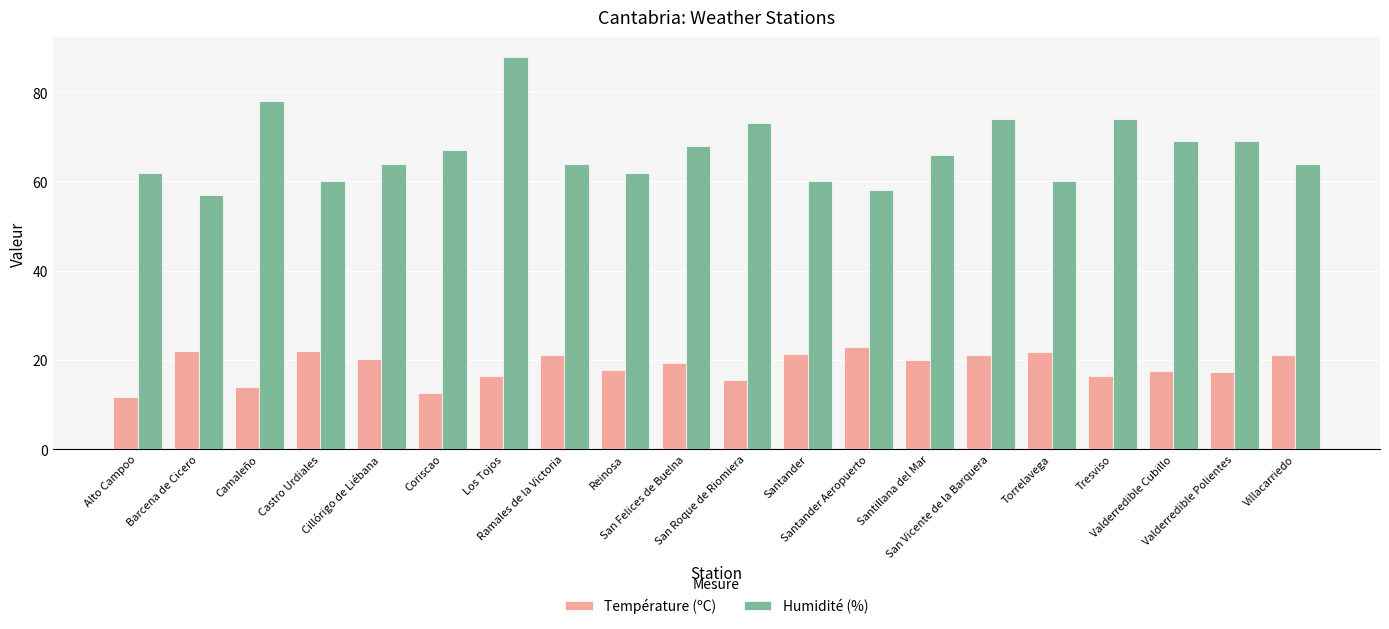

Which series has the largest range (max minus min)?

Humidité (%)